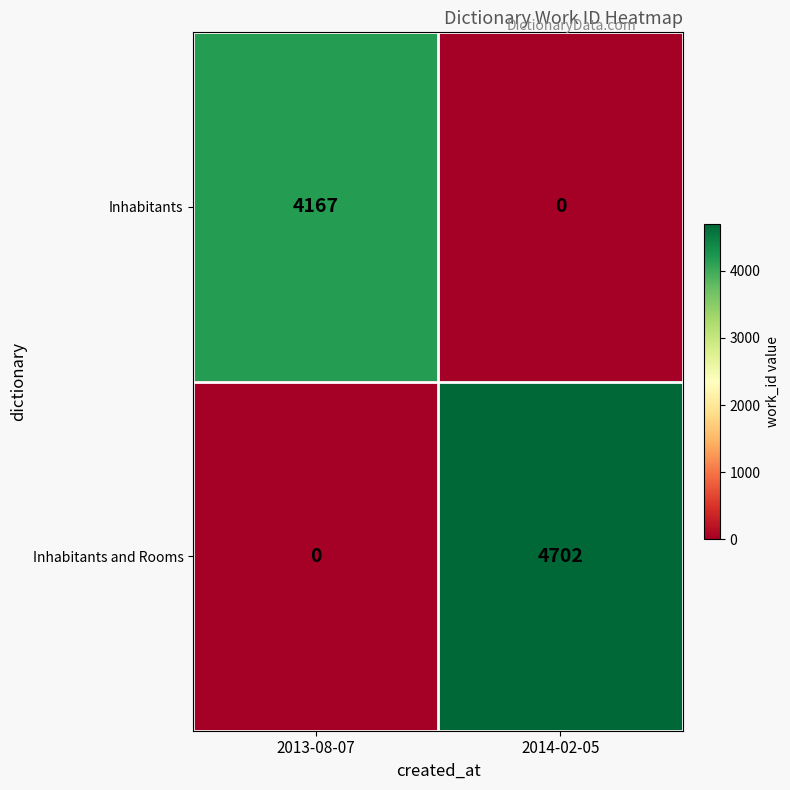

At which label is Inhabitants and Rooms closest to 2351?

2013-08-07